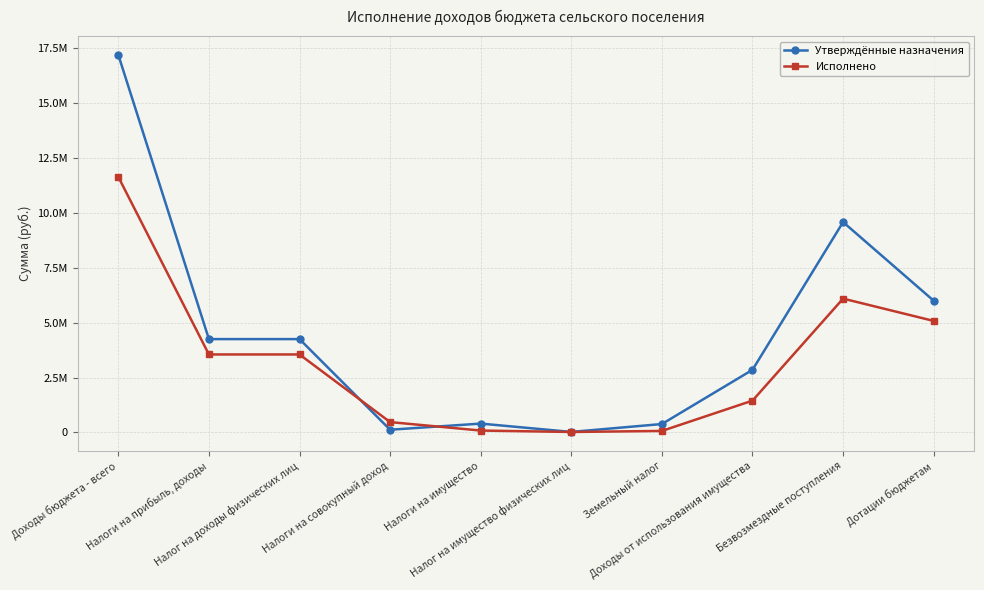

How many categories are shown in the chart?

10